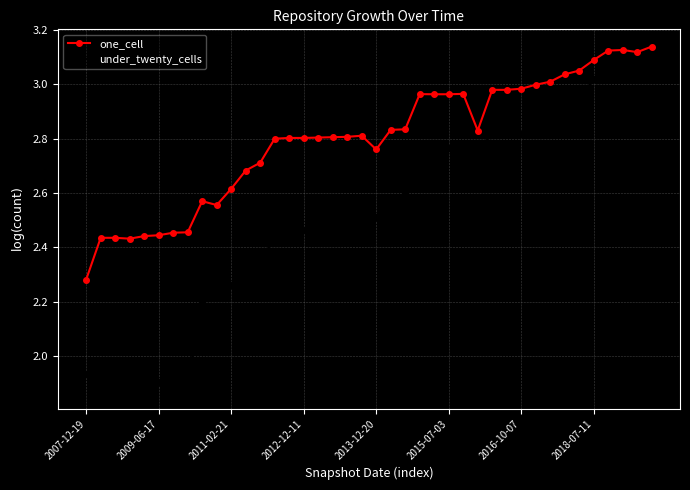

What is the sum of all under_twenty_cells values?

100.7